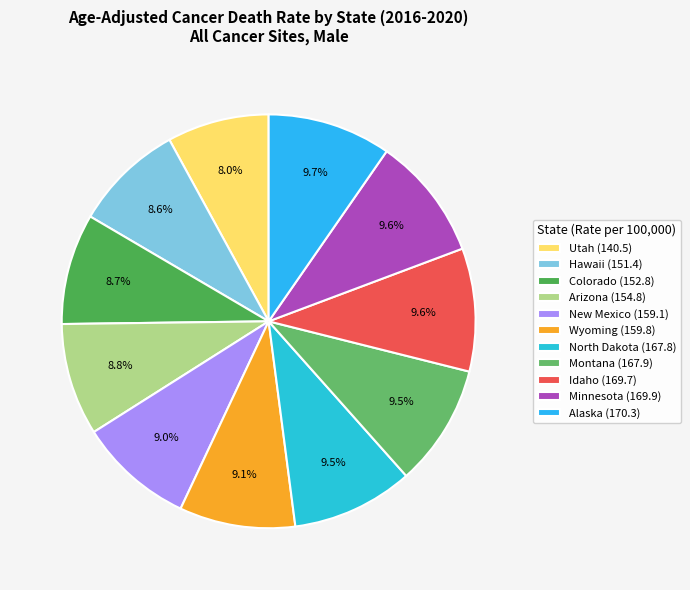

Which slice is the largest?

Alaska